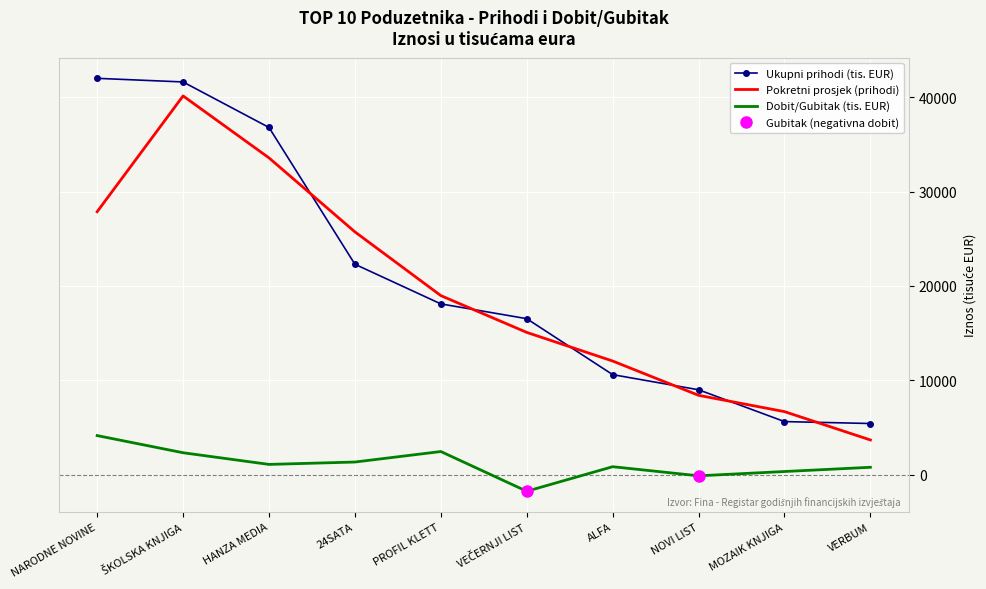

What is the minimum value shown in the chart?

-1737.9